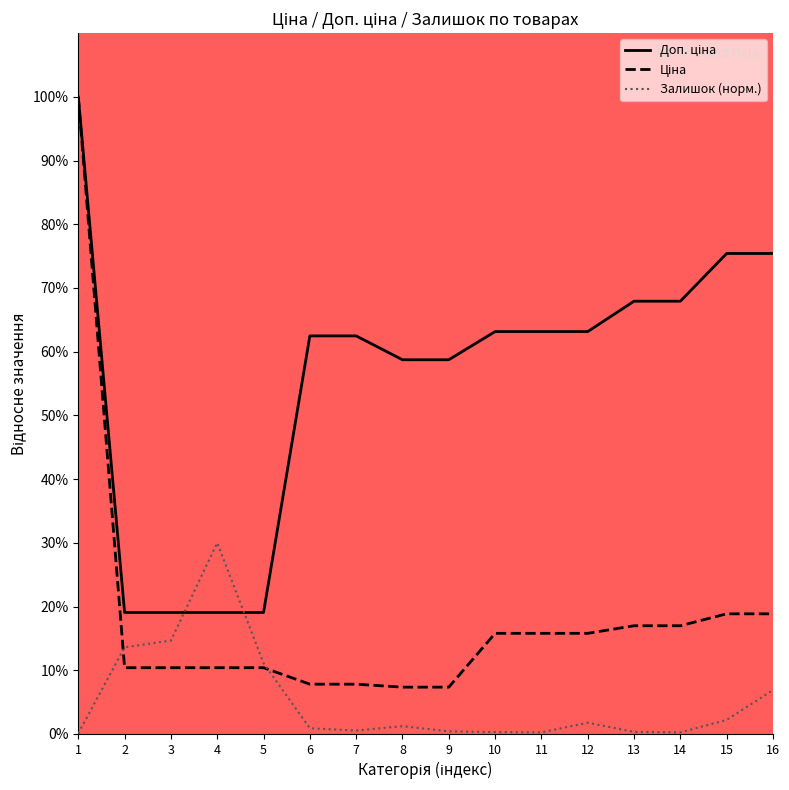

Between which two adjacent categories do Ціна and Залишок (норм.) first intersect?

1 and 2